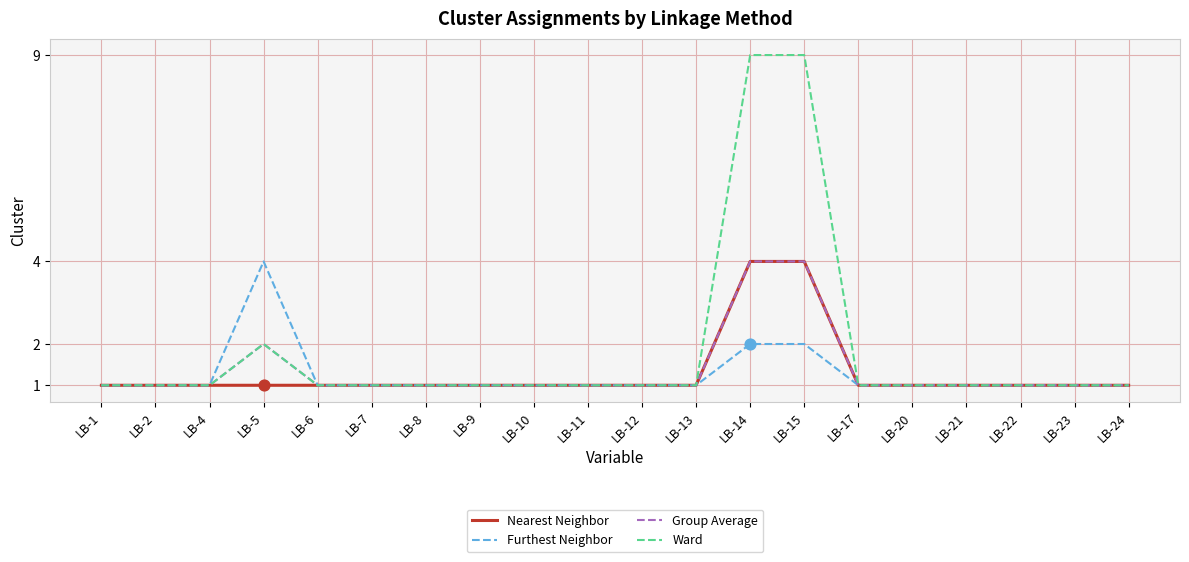

Which series has the largest range (max minus min)?

Ward